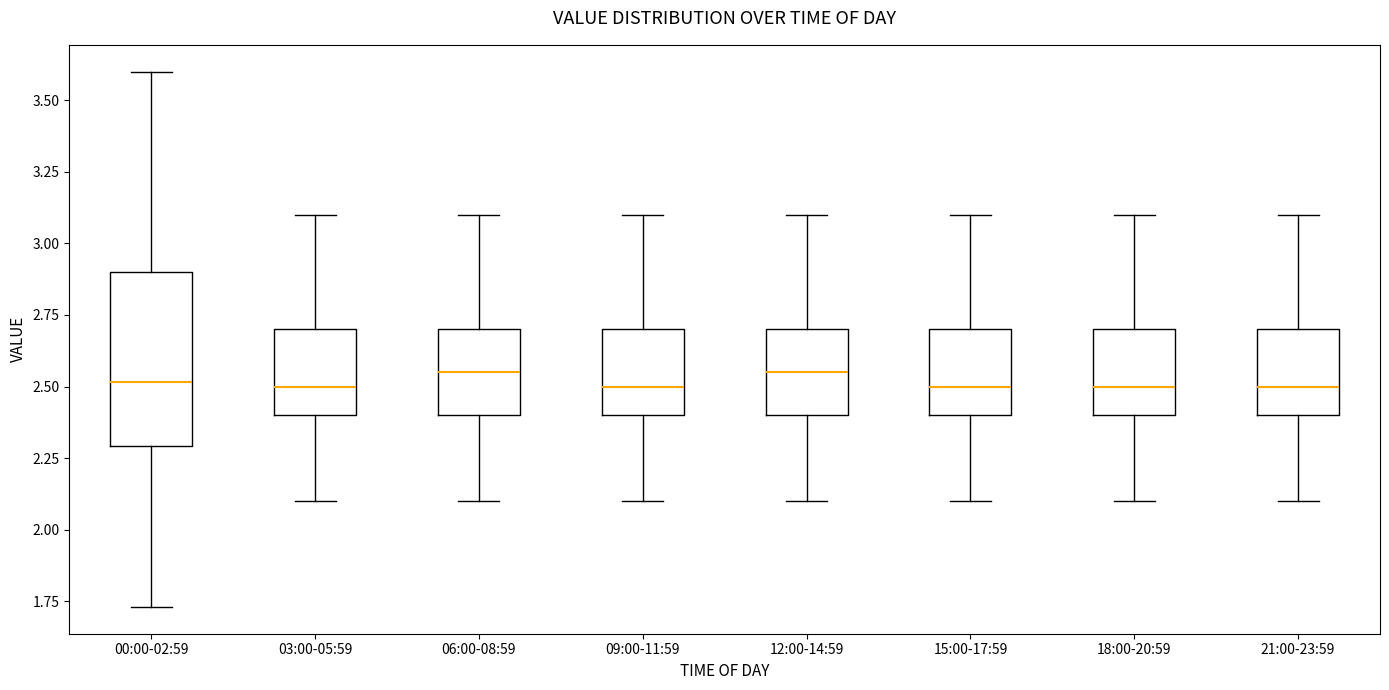

Reading left to right, read every box against the y-axis: the position of its median line, the range the box covers, and the ends of its whiskers. The values are not printed on the chart, so give them approximately, as read against the axis.

00:00-02:59: median 2.50, box 2.30 to 2.90, whiskers 1.75 to 3.60
03:00-05:59: median 2.50, box 2.40 to 2.70, whiskers 2.10 to 3.10
06:00-08:59: median 2.55, box 2.40 to 2.70, whiskers 2.10 to 3.10
09:00-11:59: median 2.50, box 2.40 to 2.70, whiskers 2.10 to 3.10
12:00-14:59: median 2.55, box 2.40 to 2.70, whiskers 2.10 to 3.10
15:00-17:59: median 2.50, box 2.40 to 2.70, whiskers 2.10 to 3.10
18:00-20:59: median 2.50, box 2.40 to 2.70, whiskers 2.10 to 3.10
21:00-23:59: median 2.50, box 2.40 to 2.70, whiskers 2.10 to 3.10